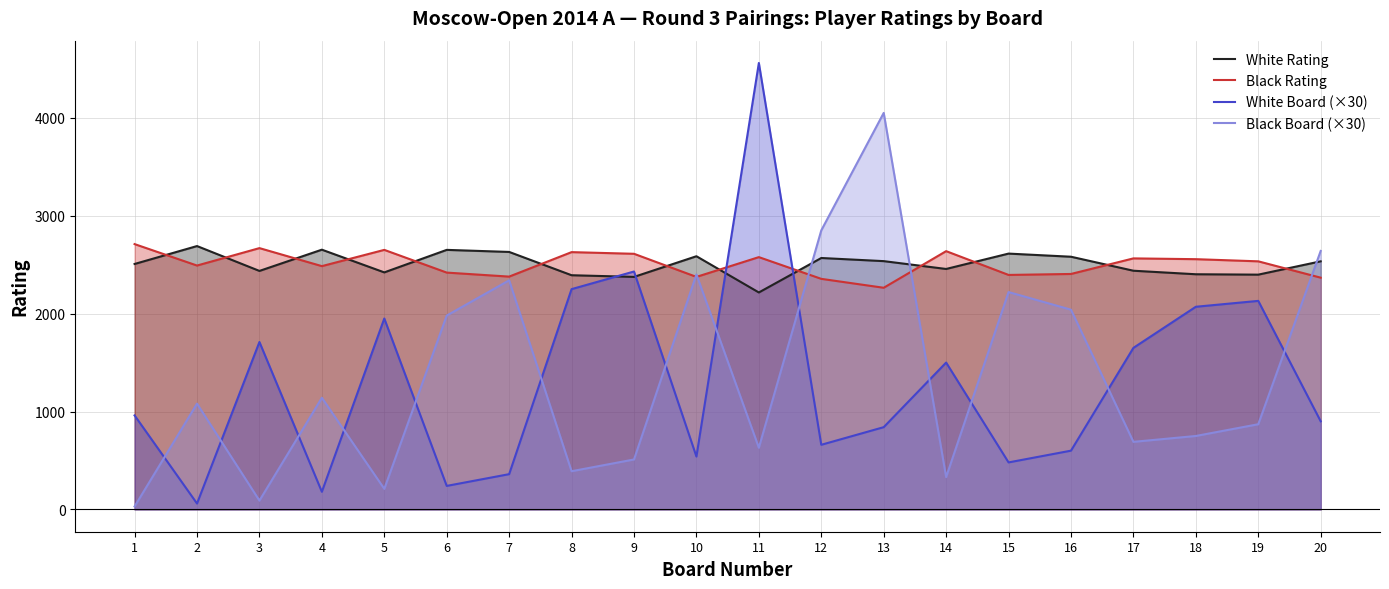

True or false: Black Rating has more than 0 interior local peaks.

True